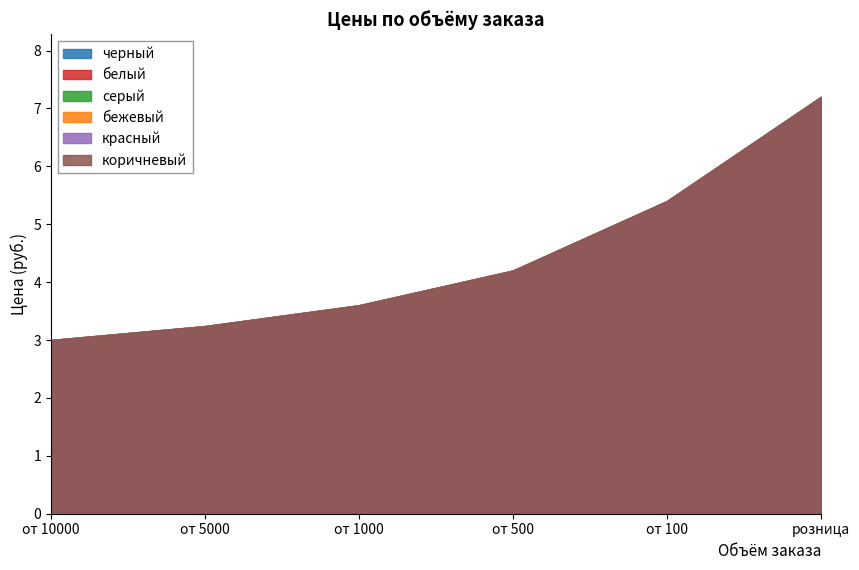

True or false: серый and бежевый intersect in this chart.

False